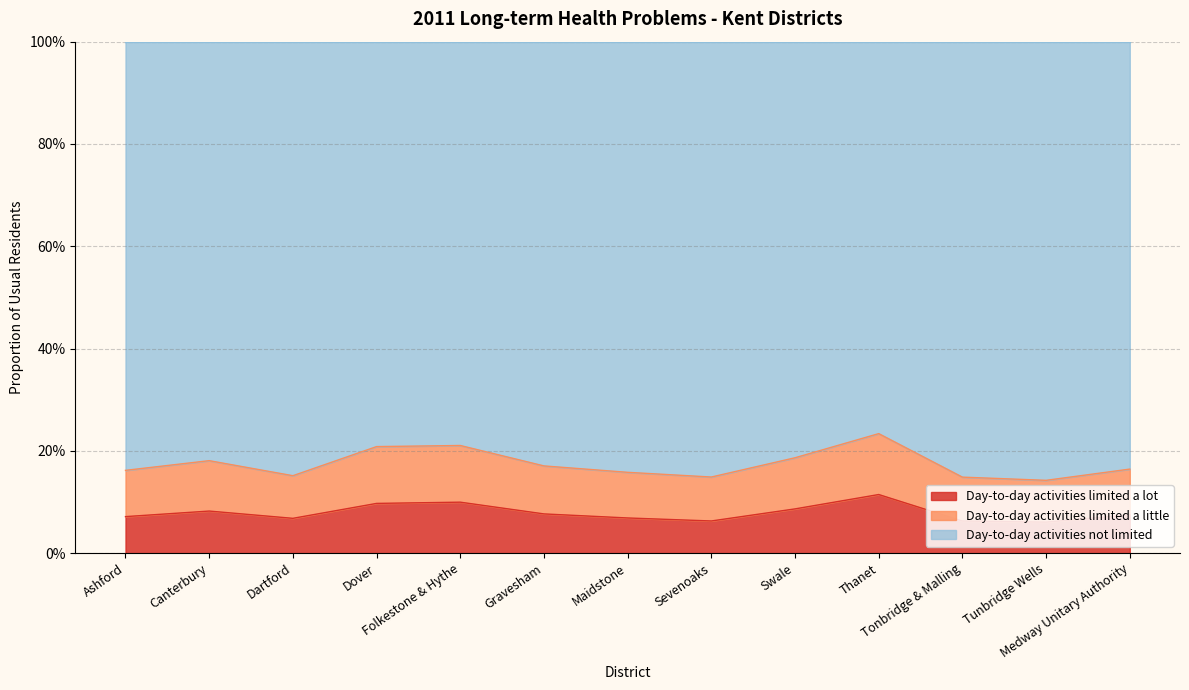

What is the minimum value for Day-to-day activities limited a lot?

0.1